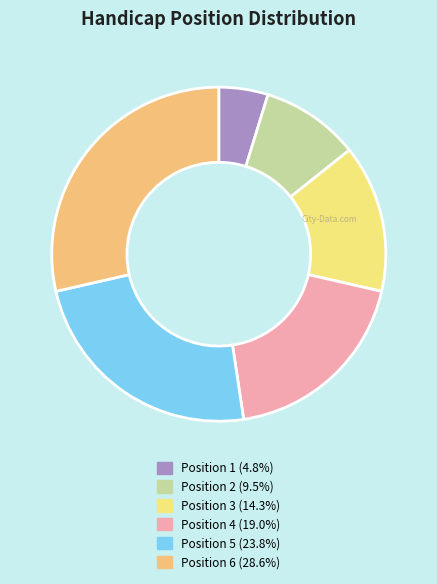

Is there any slice that represents more than half of the pie?

No